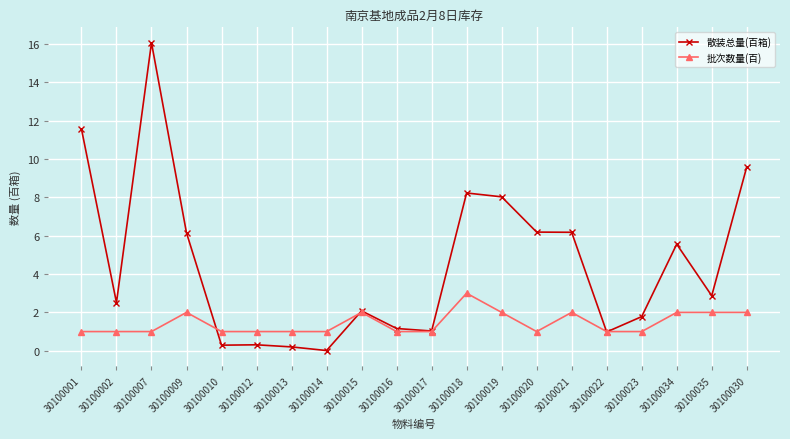

What is the difference between the maximum and second lowest values in the 批次数量(百) series?

2.0